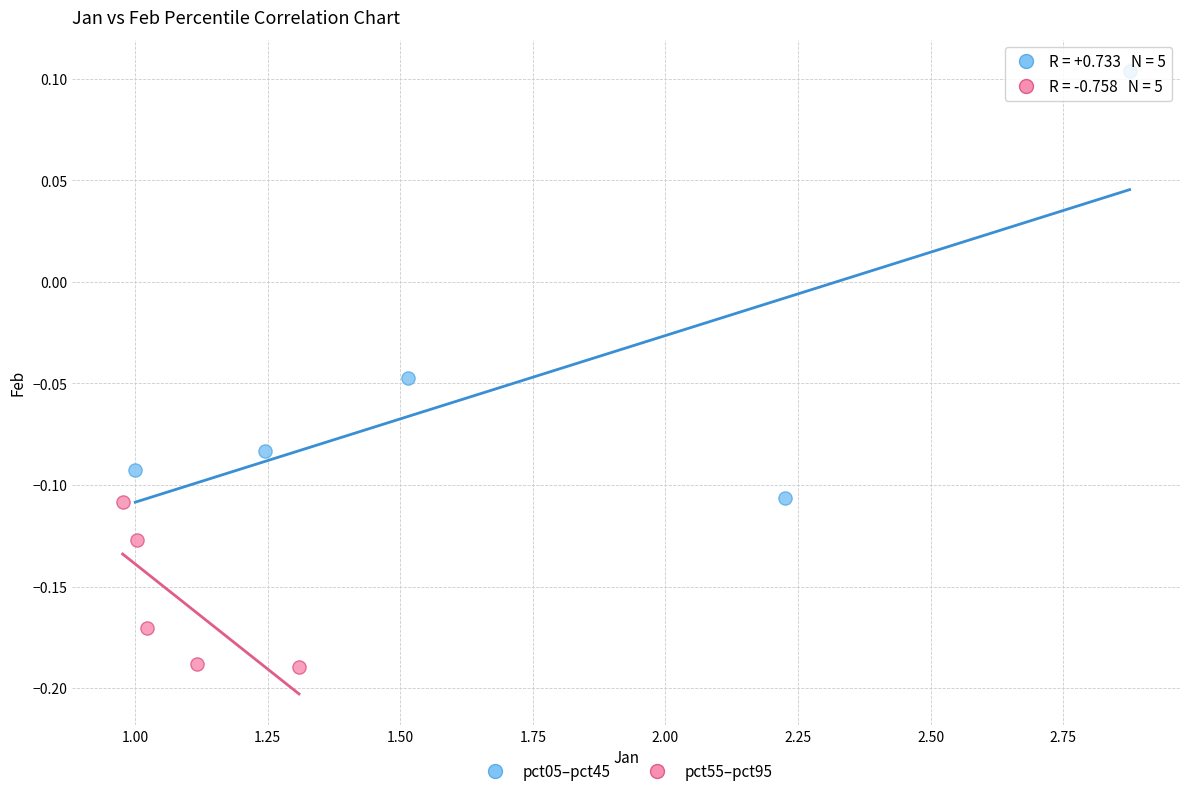

Which series reaches the minimum Y coordinate?

pct55–pct95